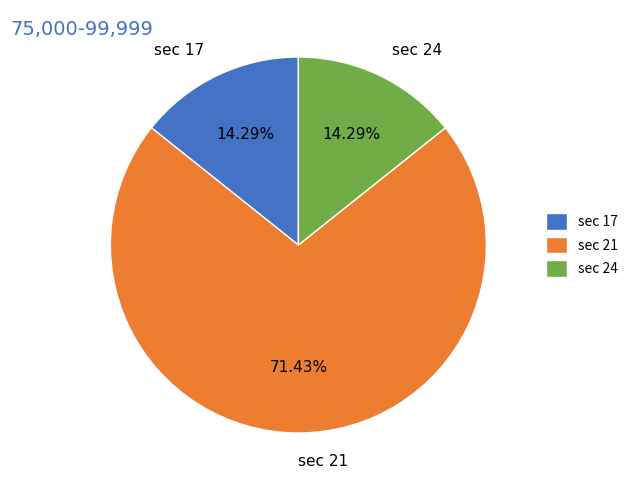

Which slice represents more than half of the pie?

sec 21